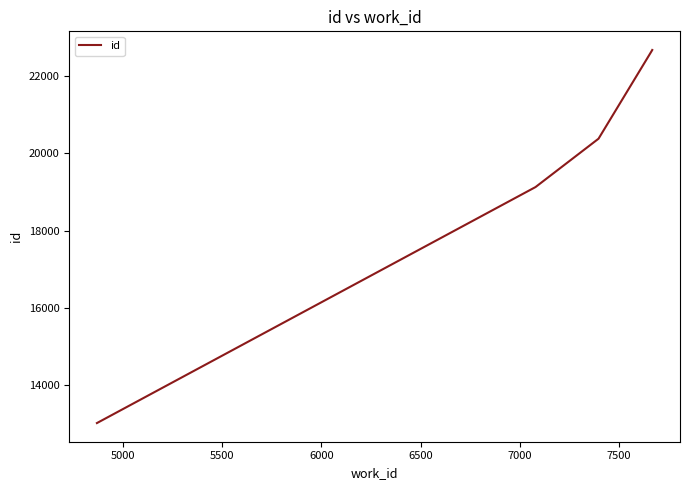

What is the maximum value shown in the chart?

22676